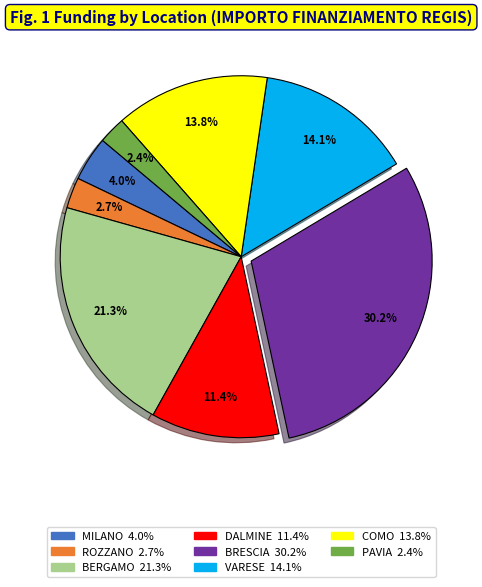

Does any single category account for the majority?

No